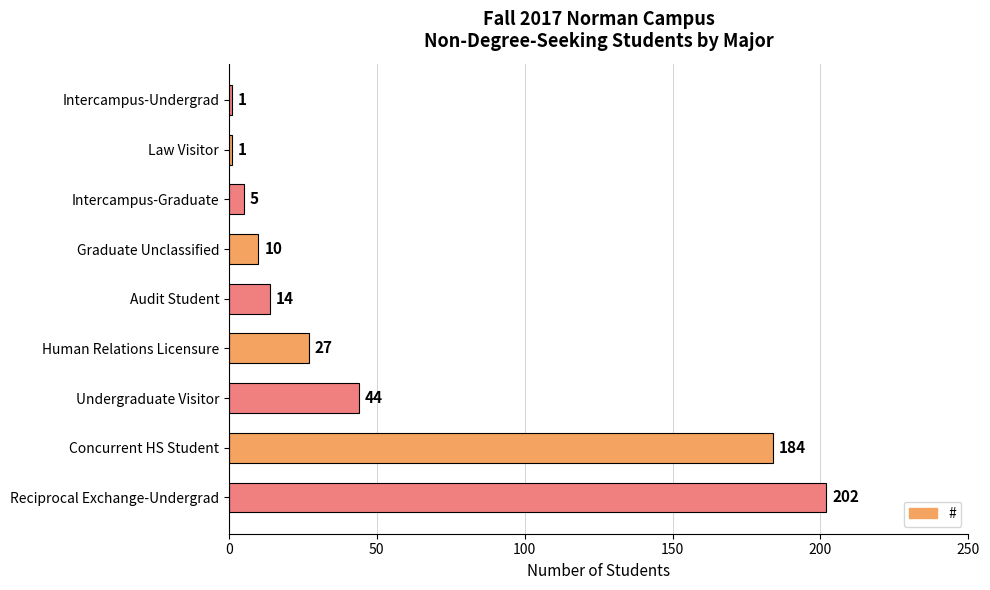

The chart shows a value of 91 at Concurrent HS Student. True or false?

False